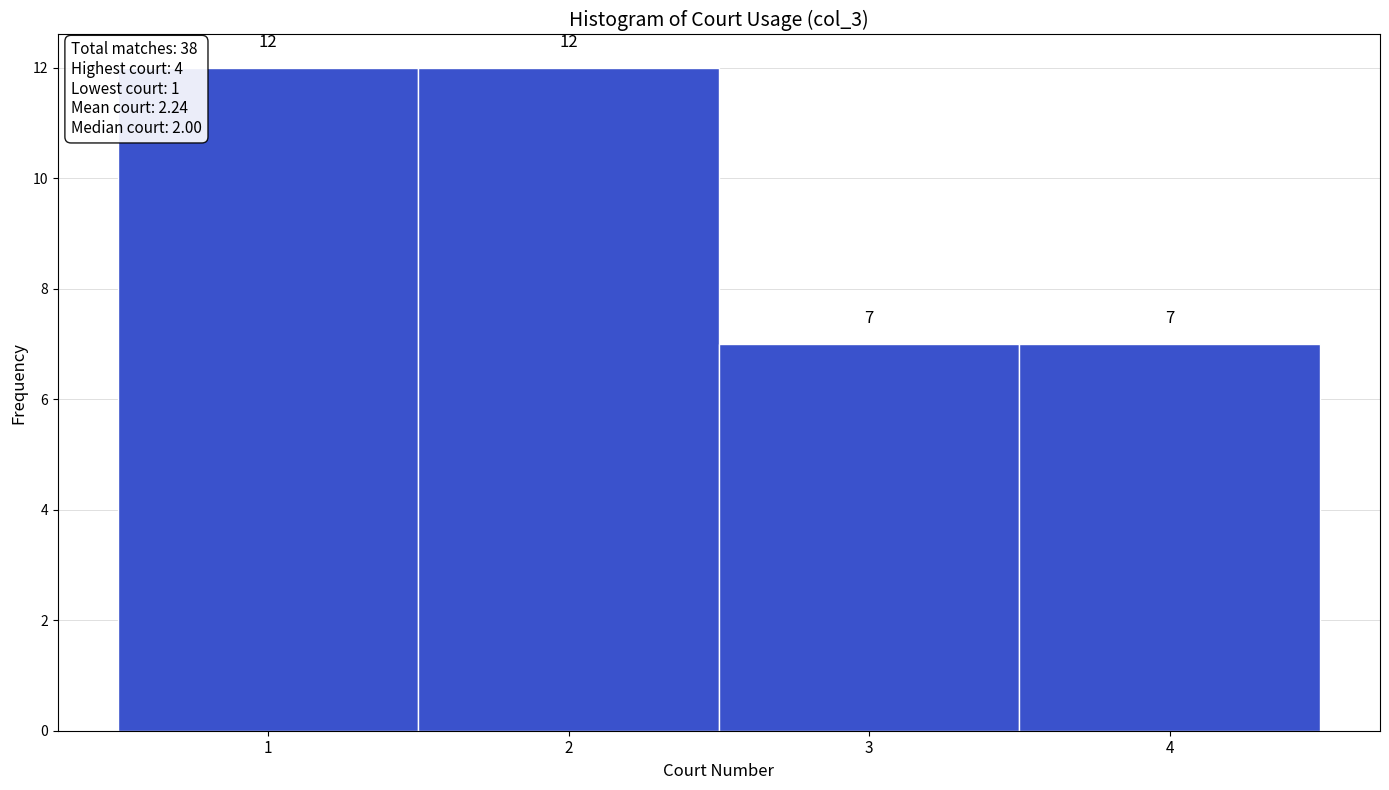

How tall is the bar that spans 1.5 to 2.5 on the x-axis?

12